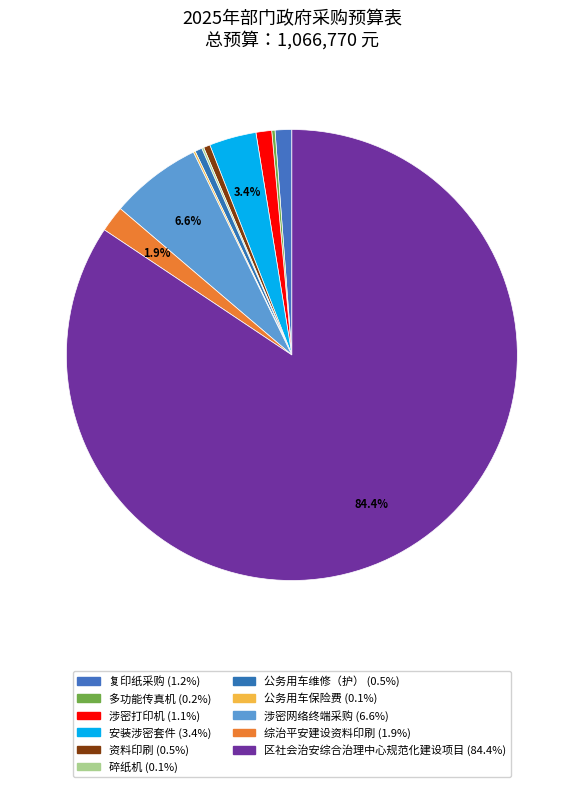

Which slice is the smallest?

公务用车保险费